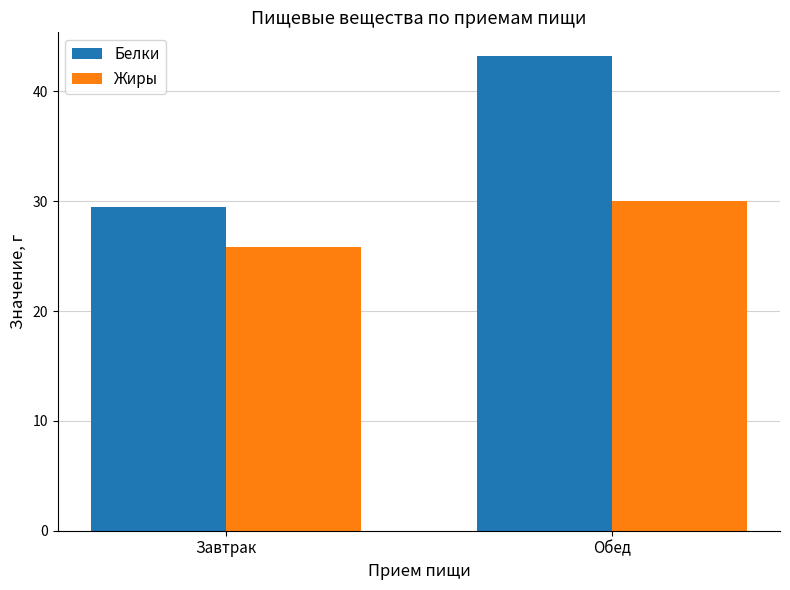

How many groups of bars are there?

2